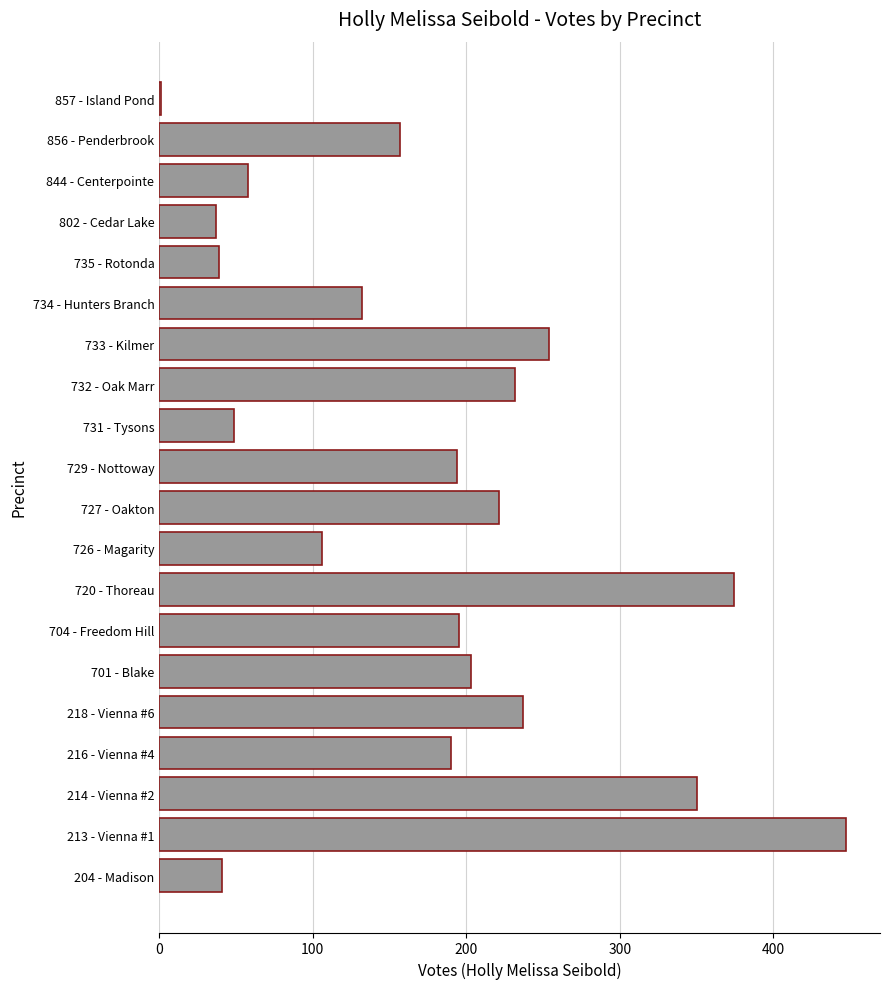

Which has a higher value, 204 - Madison or 732 - Oak Marr?

732 - Oak Marr